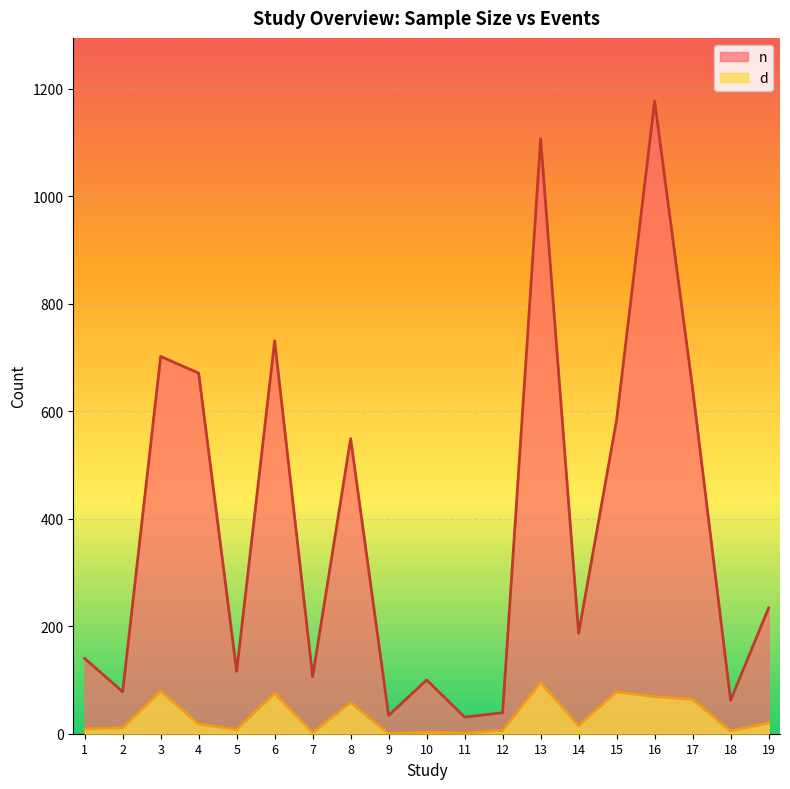

Reading left to right, list all the values displayed in this chart.

n: 140	78	702	671	116	731	106	549	34	100	31	39	1107	187	584	1177	642	62	234
d: 9	11	79	18	8	75	2	58	0	3	1	6	95	15	78	69	64	5	20